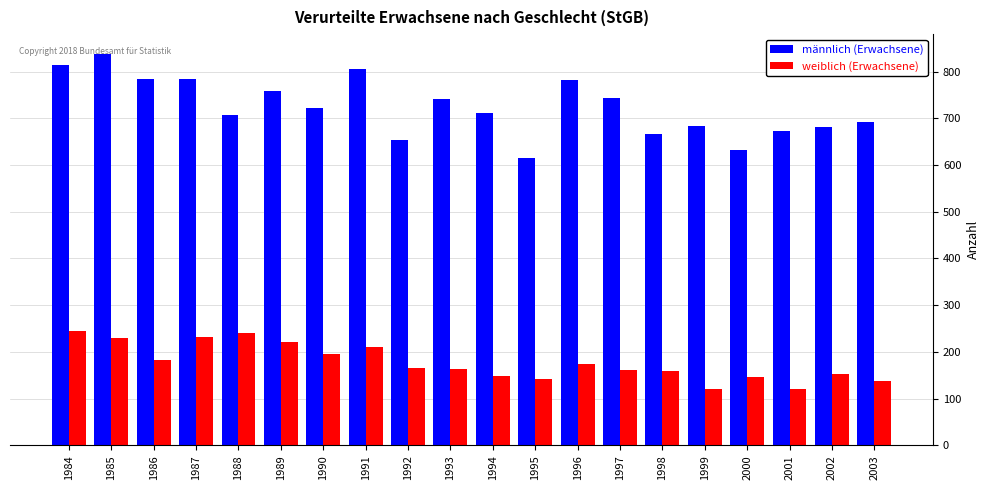

Rank the series by their maximum value, from lowest to highest.

weiblich (Erwachsene), männlich (Erwachsene)